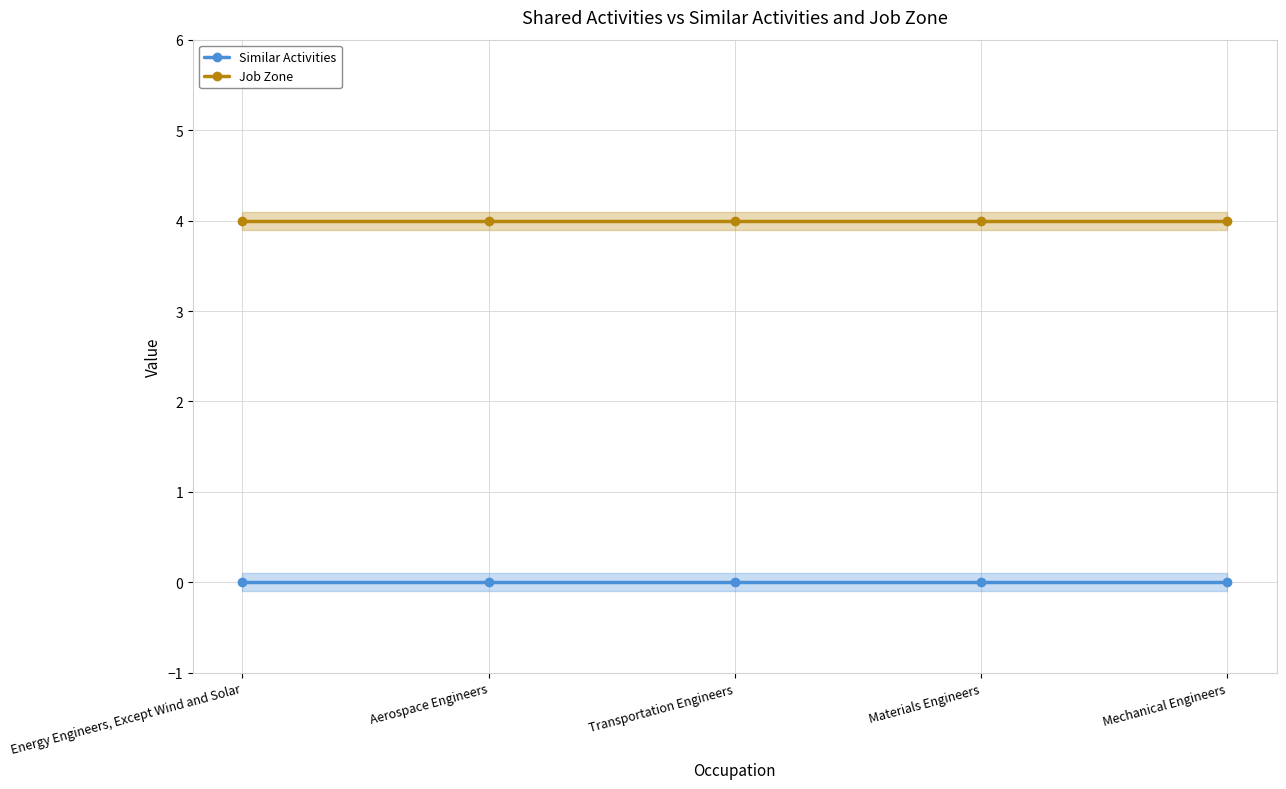

How many lines are shown in the chart?

2